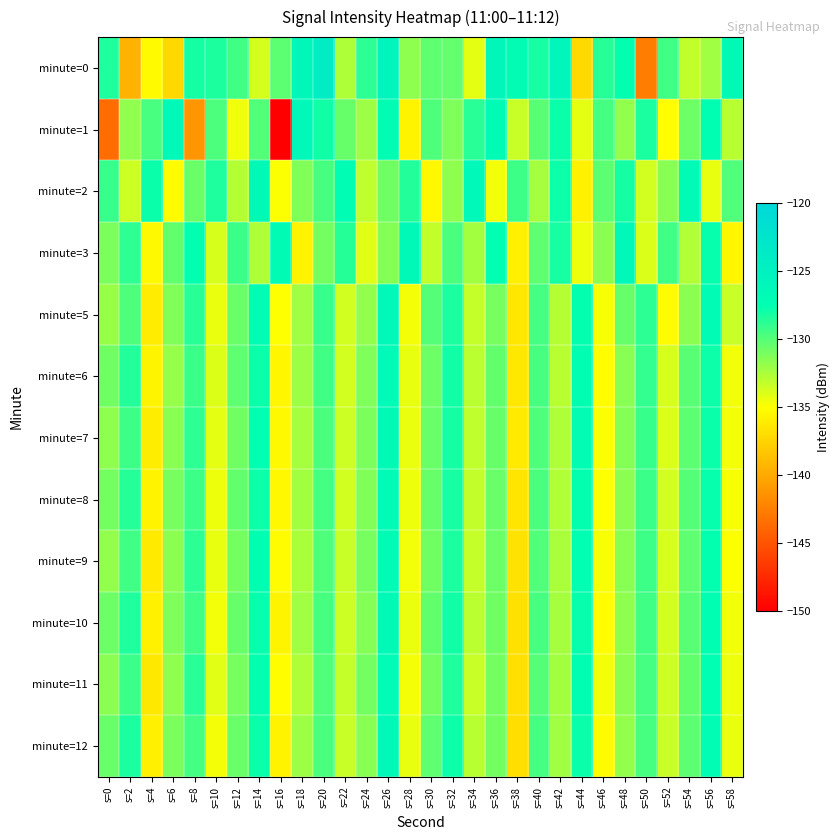

Which series has the largest range (max minus min)?

minute=1